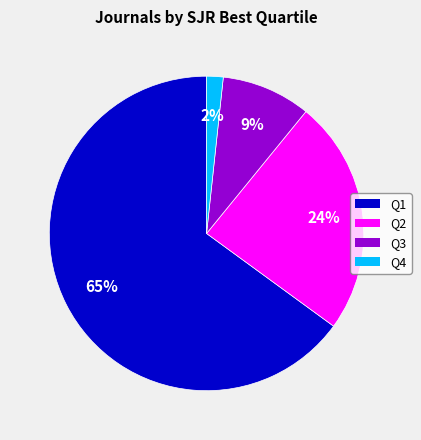

Is Q4 the majority of the pie?

No